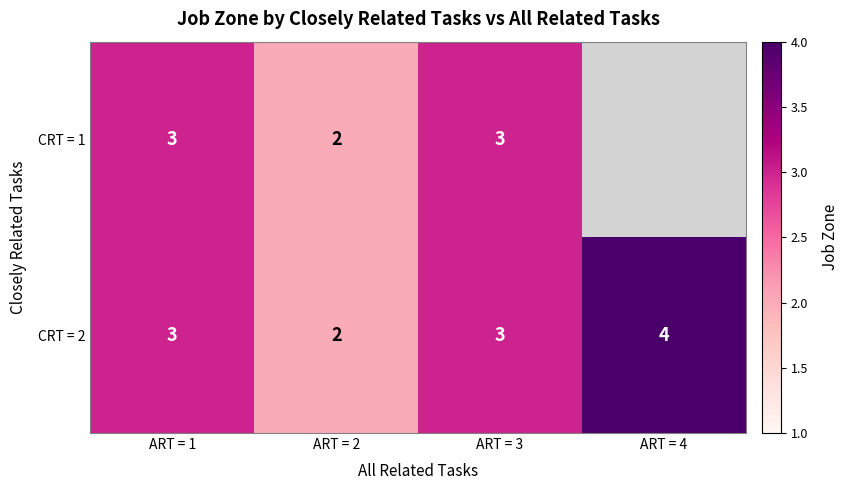

At how many categories does at least one series exceed 3?

1